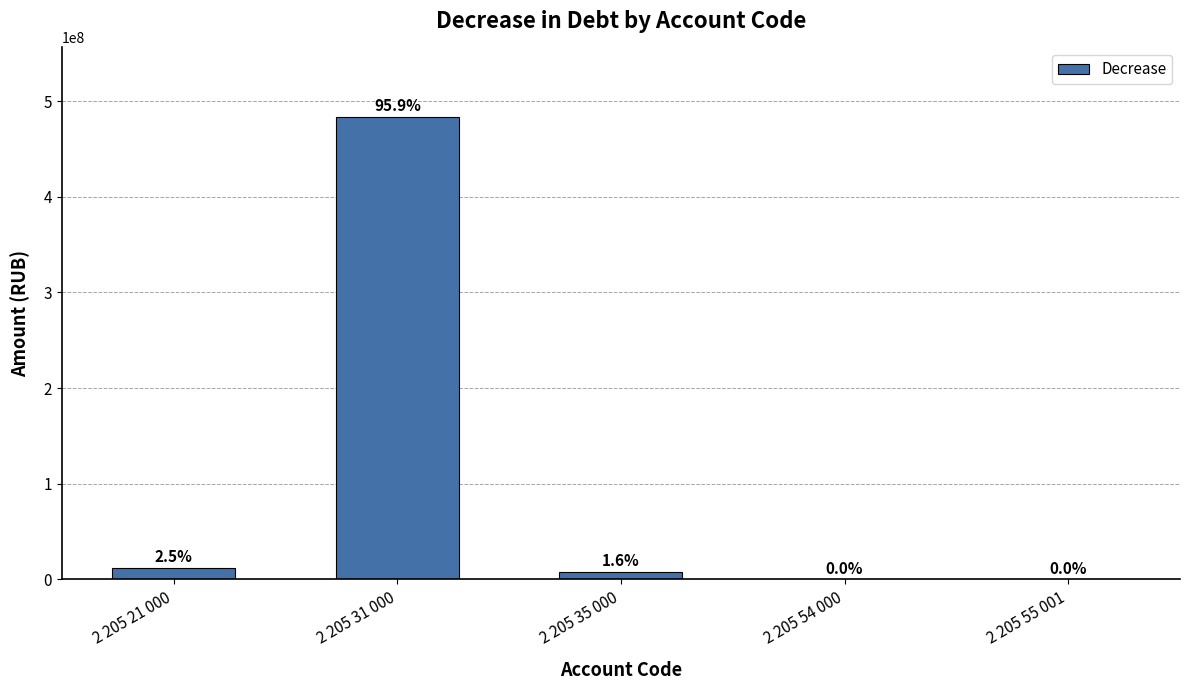

What is the sum of the values at 2 205 21 000 and 2 205 31 000?

495958199.2